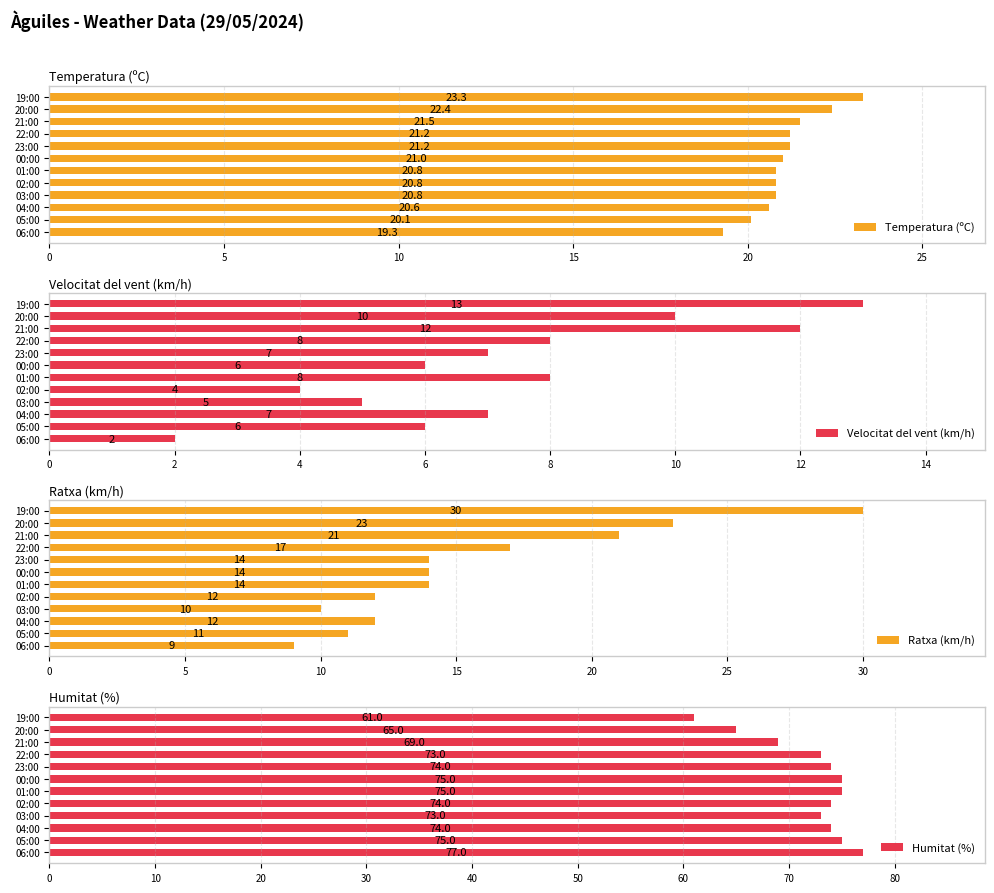

Between 30 and 8, which series saw the biggest shift?

Ratxa (km/h)